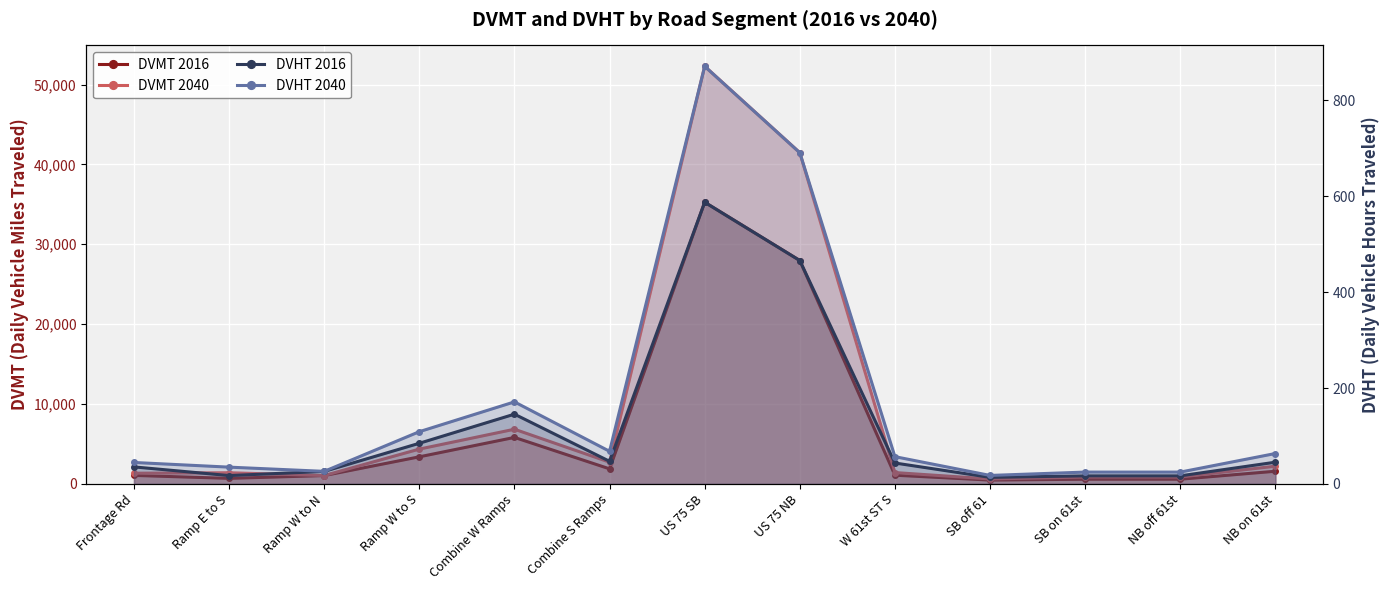

True or false: DVHT 2040 and DVMT 2040 intersect in this chart.

False